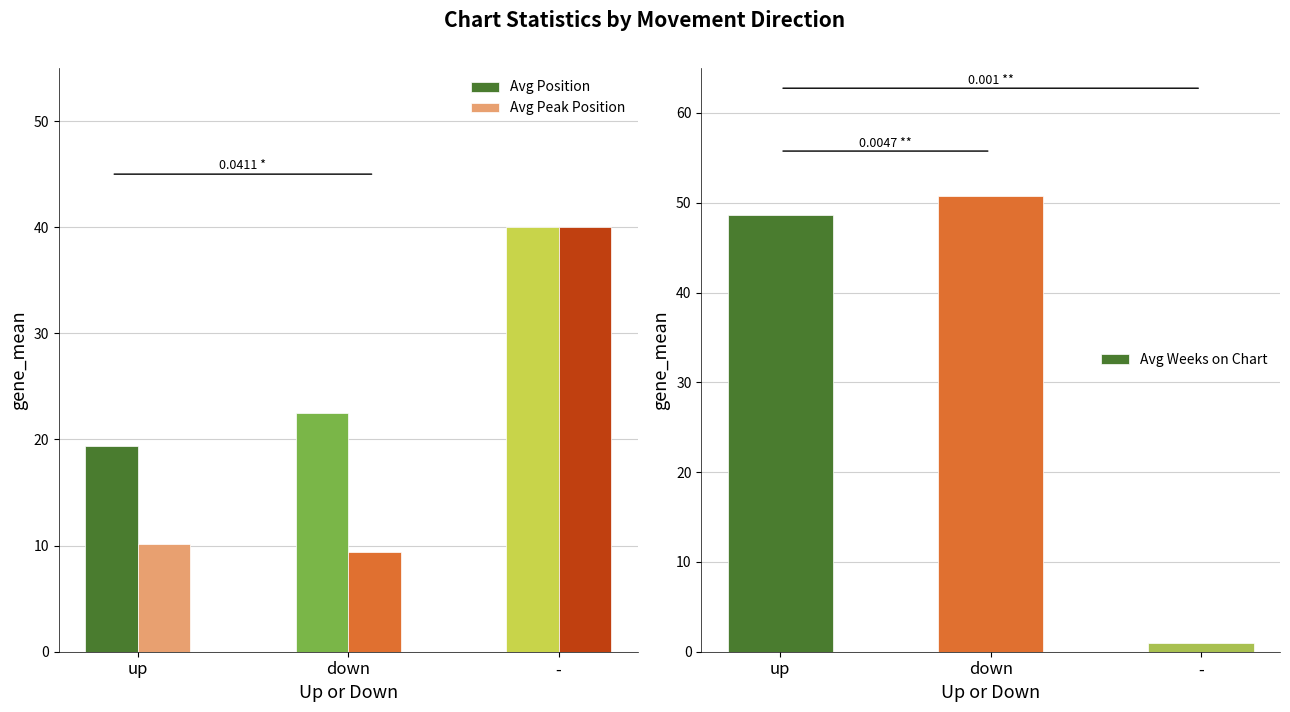

Reading left to right, list all the values displayed in this chart.

Avg Position: up=19.4	down=22.5	-=40.0
Avg Peak Position: up=10.2	down=9.4	-=40.0
Avg Weeks on Chart: up=48.6	down=50.8	-=1.0